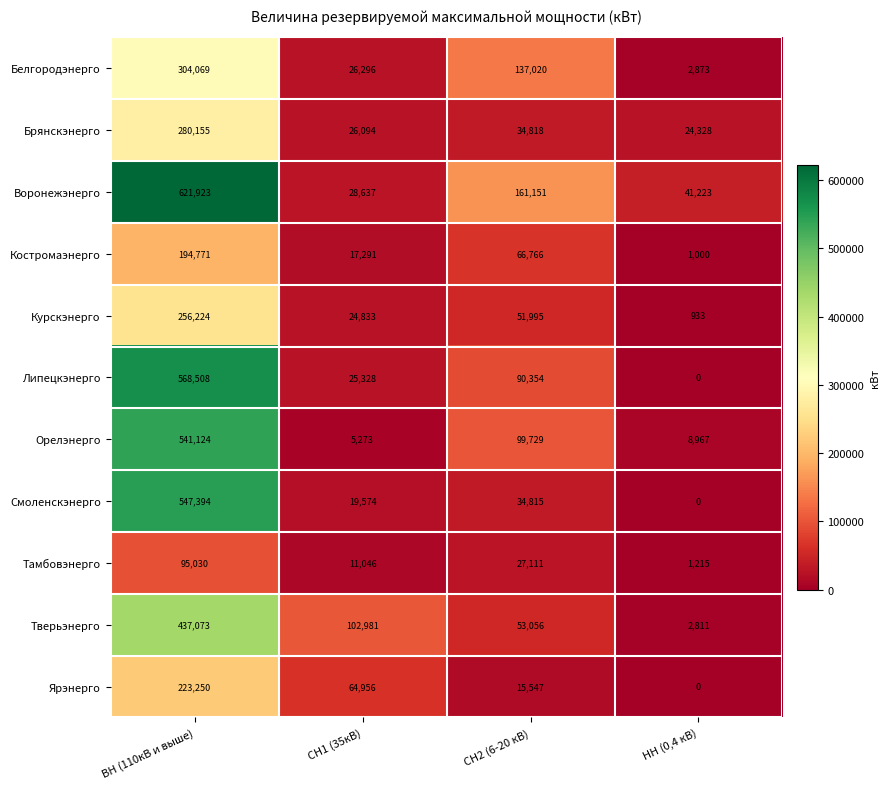

How many distinct data groups are displayed?

11